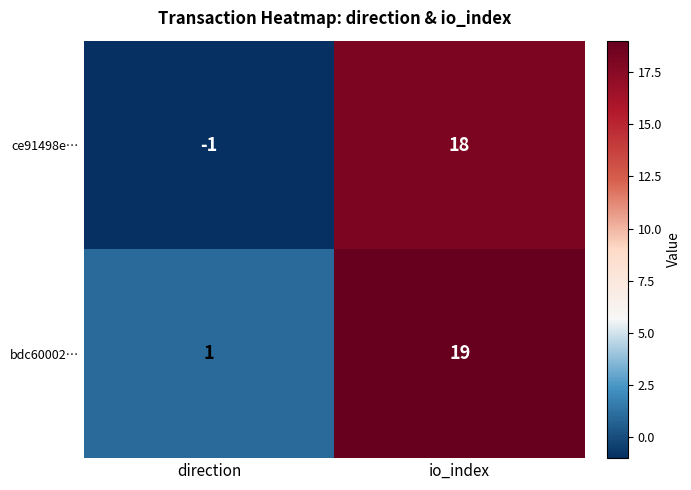

What is the highest value of the ce91498e… series?

18